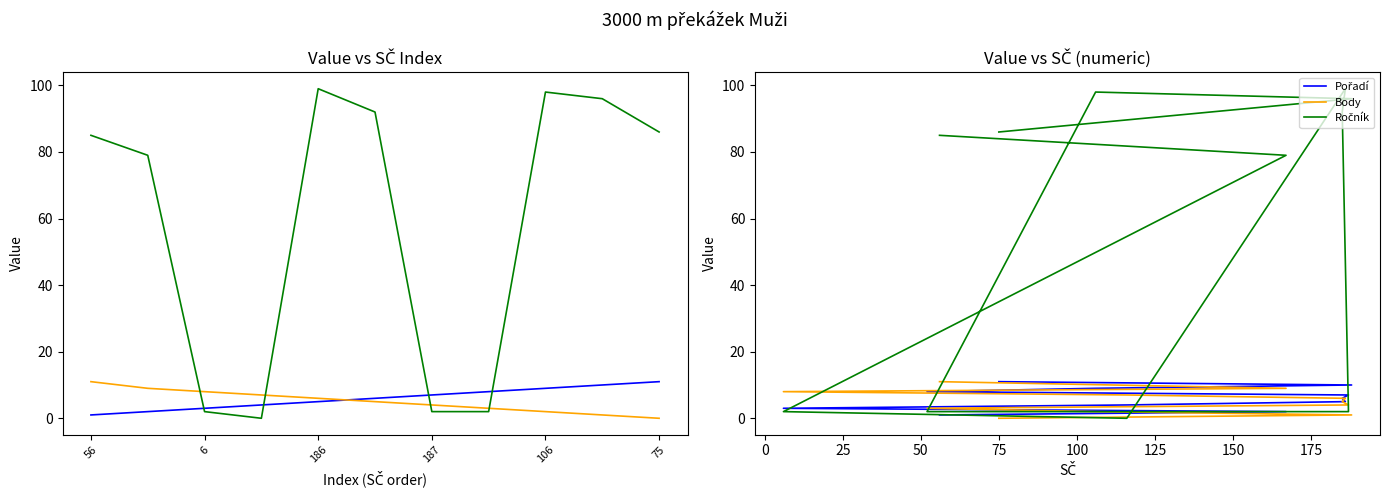

What is the difference between the maximum and minimum values in the Pořadí series?

10